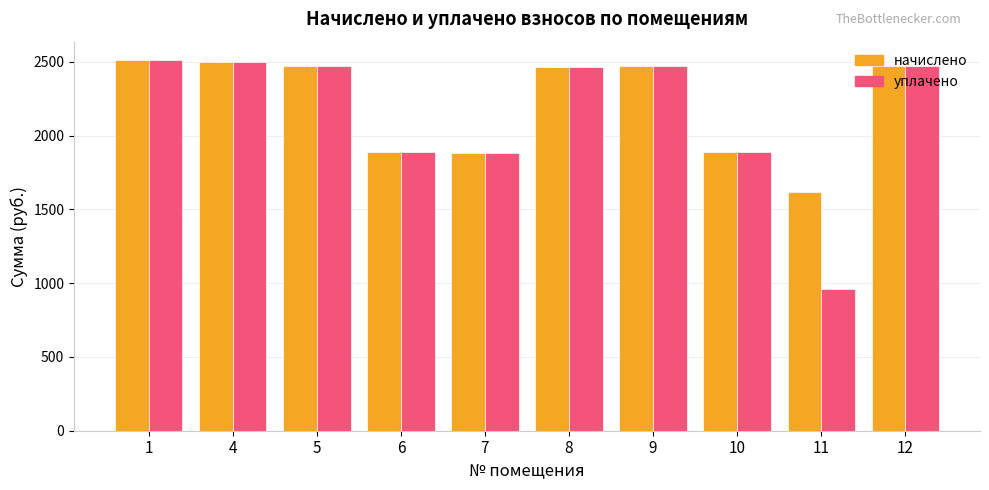

Is the value of уплачено at 11 greater than the value of начислено at 5?

No